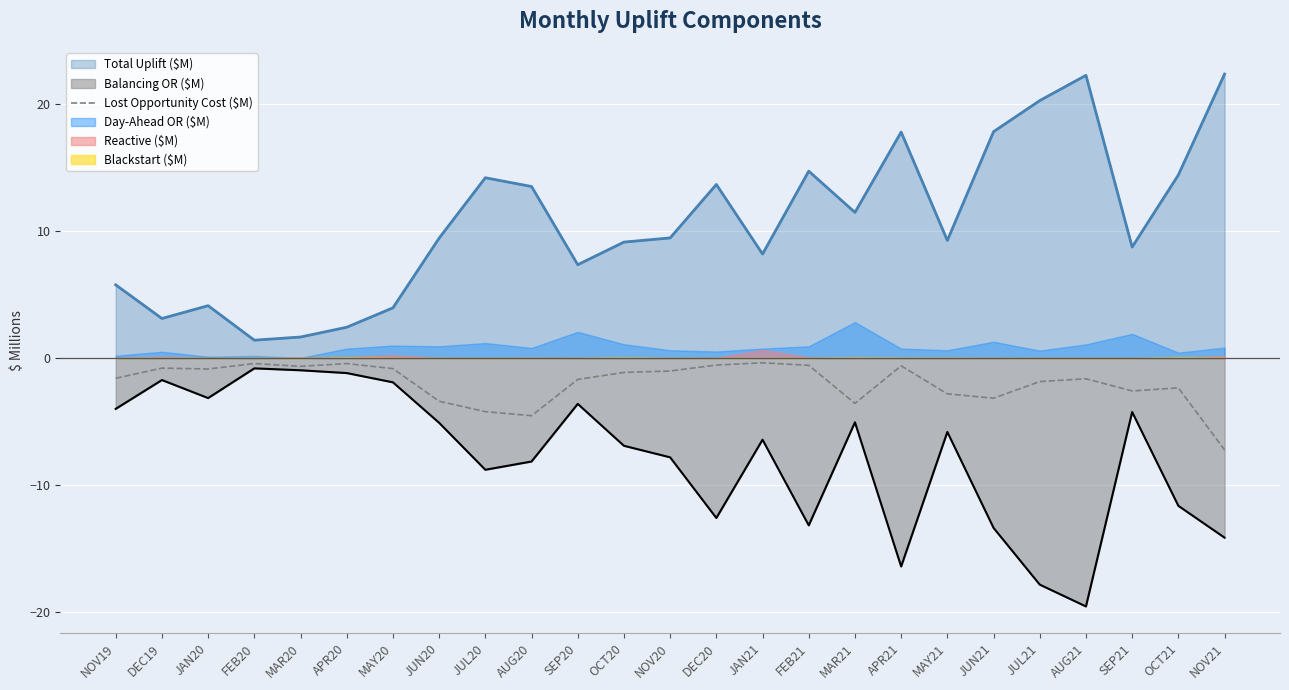

What is the difference between the maximum and minimum values?

6.9